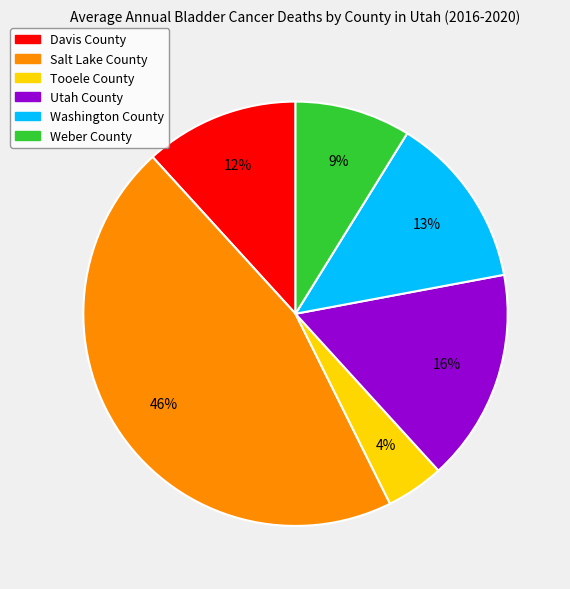

Which slice is the largest?

Salt Lake County